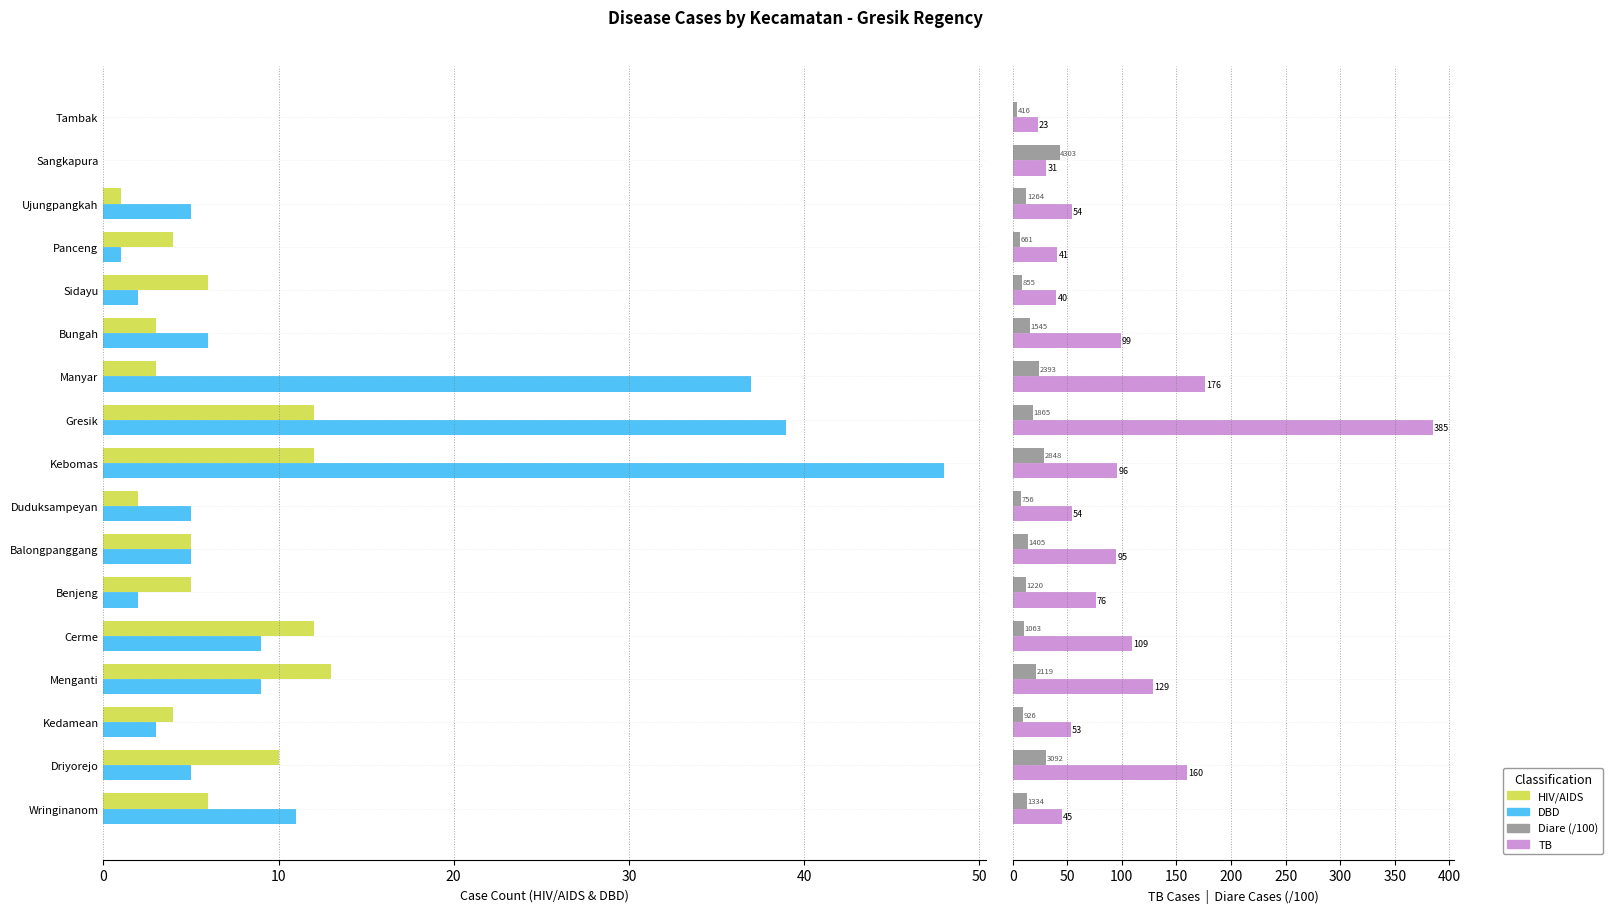

Is it true that TB equals 54.0 at Ujungpangkah?

True